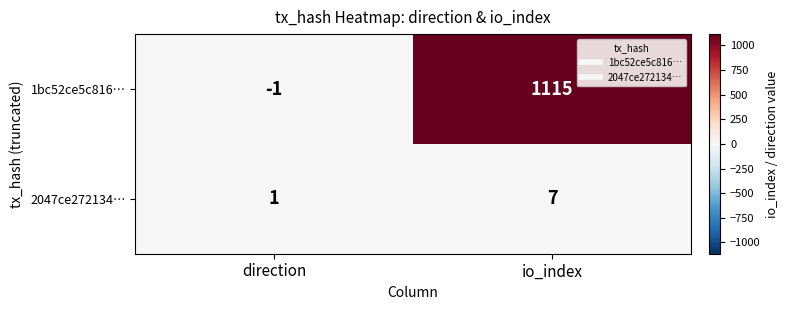

At which category is the sum across all series the highest?

io_index